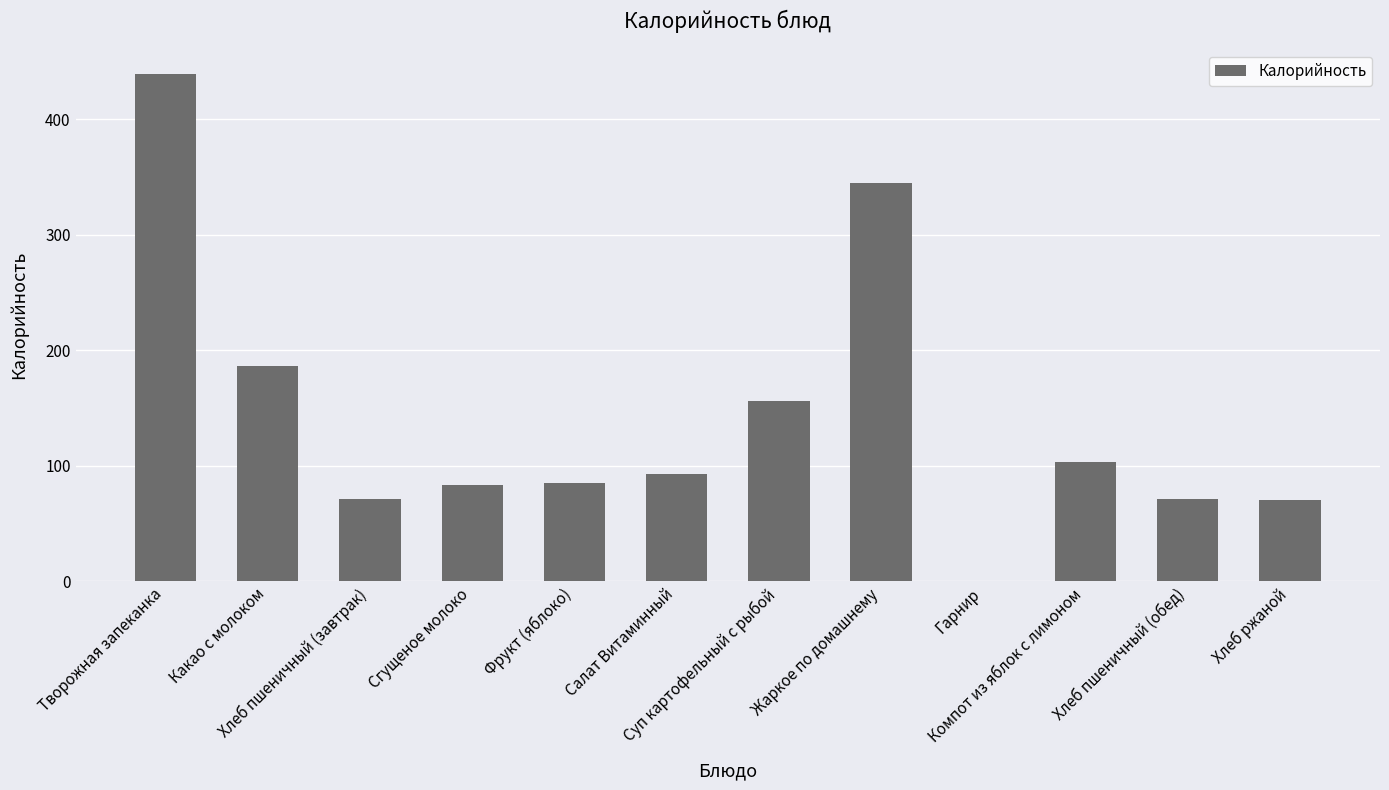

What is the difference between the values at Суп картофельный с рыбой and Компот из яблок с лимоном?

53